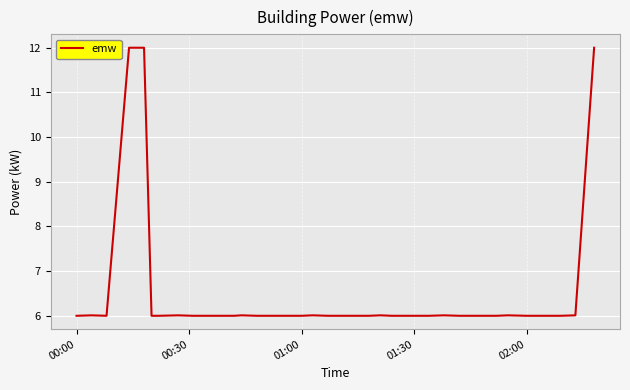

What is the difference between the maximum and minimum values?

6.0